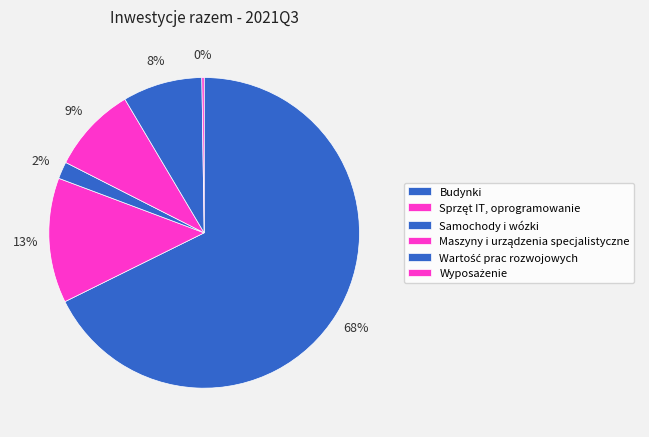

Rank the categories by value from lowest to highest.

Wyposażenie, Samochody i wózki, Wartość prac rozwojowych, Maszyny i urządzenia specjalistyczne, Sprzęt IT, oprogramowanie, Budynki